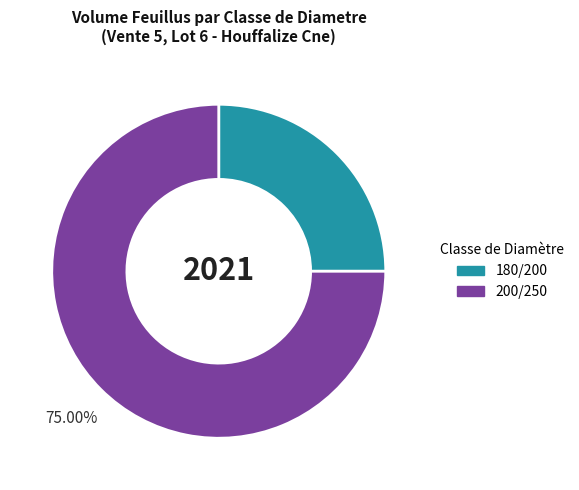

Combined, do 200/250 and 180/200 account for over 50%?

Yes